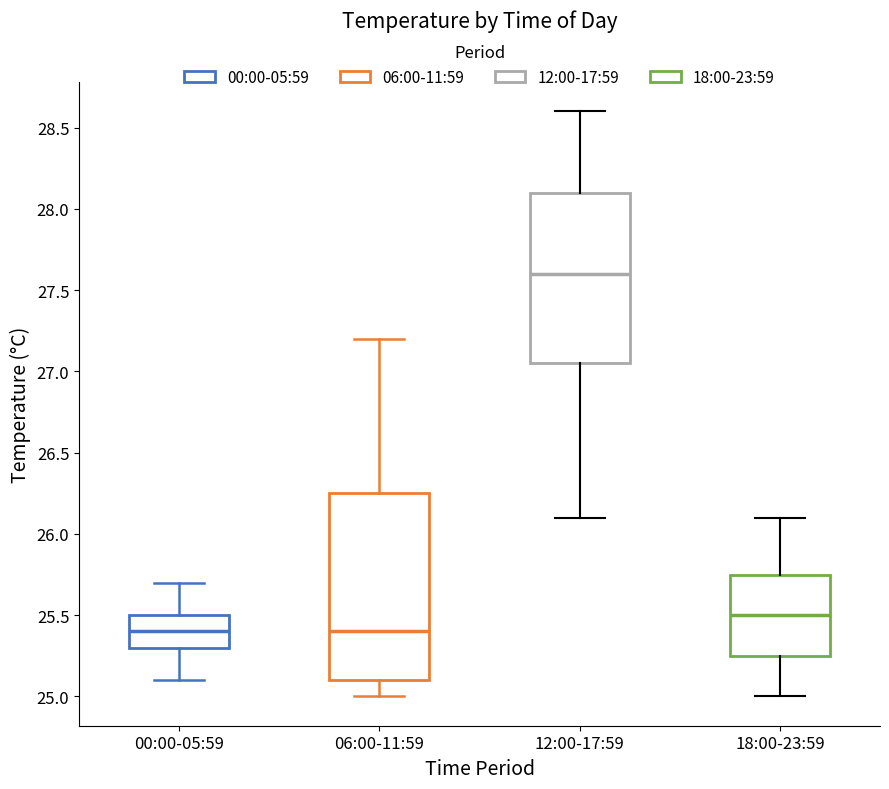

Which box is the tallest, from its lower edge to its upper edge?

06:00-11:59